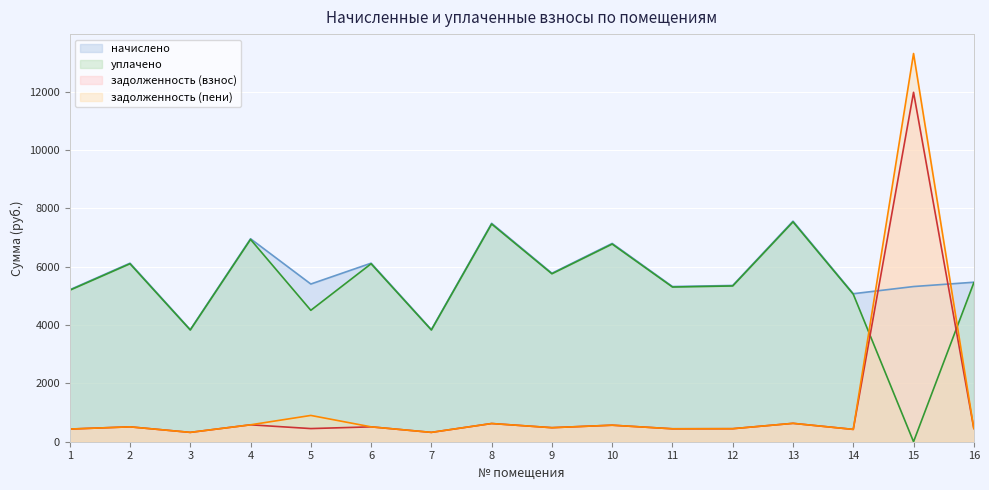

What is the difference between the highest and lowest values at 9?

5293.1